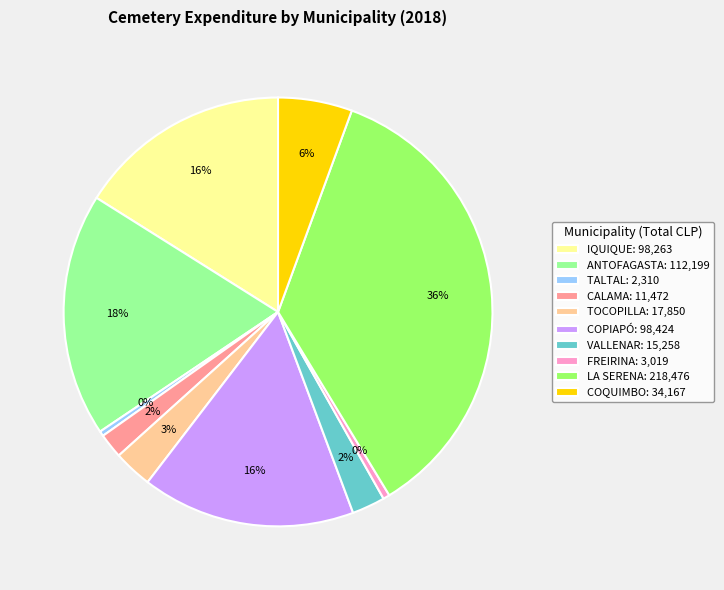

Does VALLENAR account for over 50% of the chart?

No